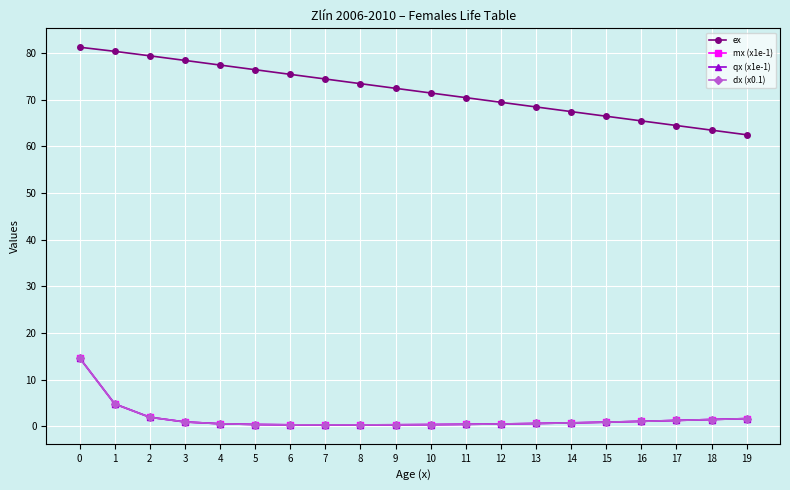

Does the chart display data point markers on the line(s)?

Yes